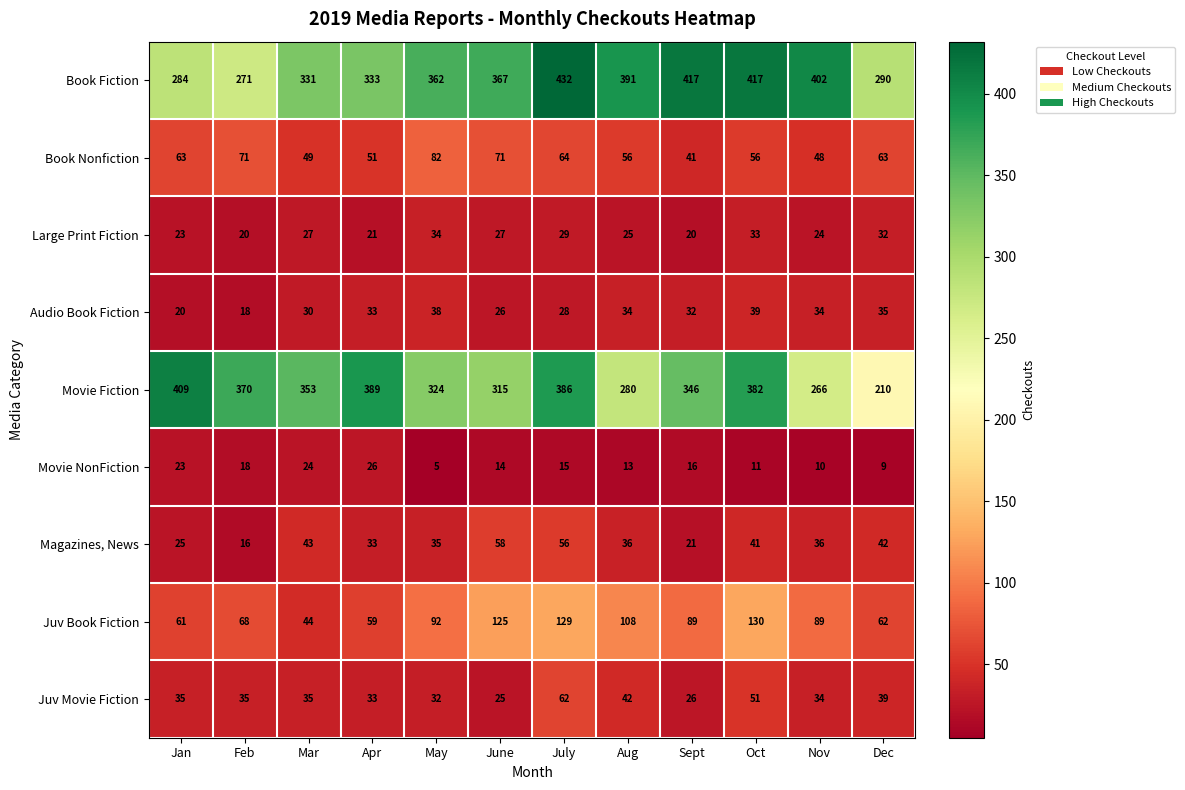

What is the spread (max minus min) of values at Sept?

401